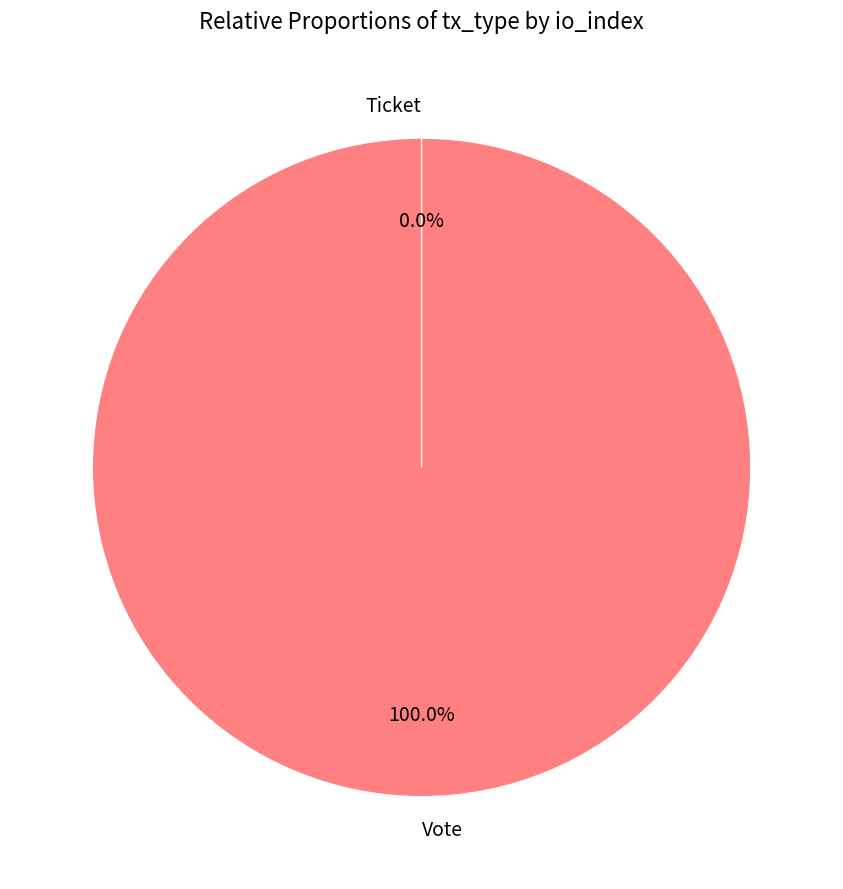

What portion of the pie excludes Ticket?

100.0%